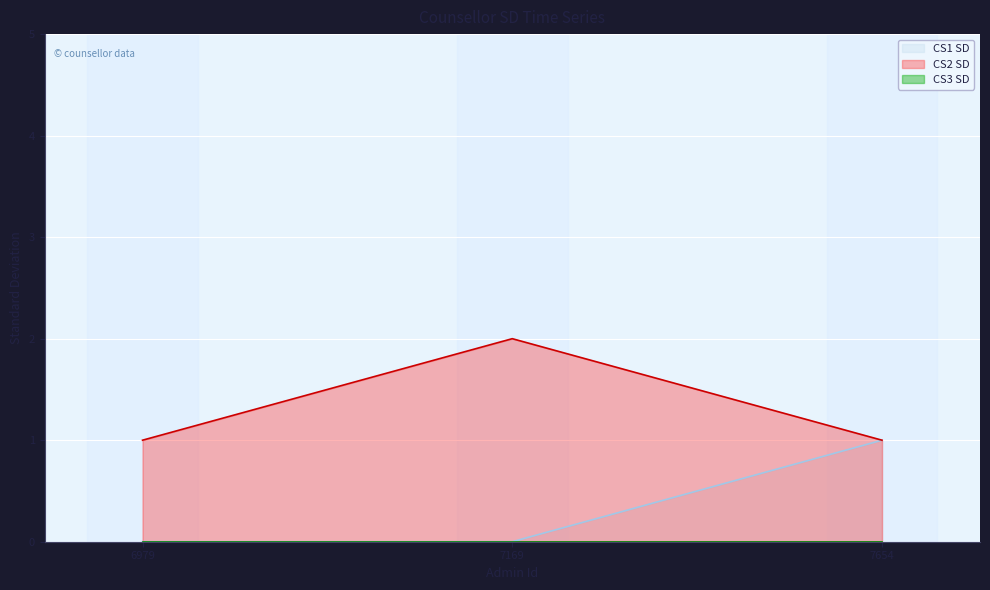

How many positive values does the CS1 SD series have?

1